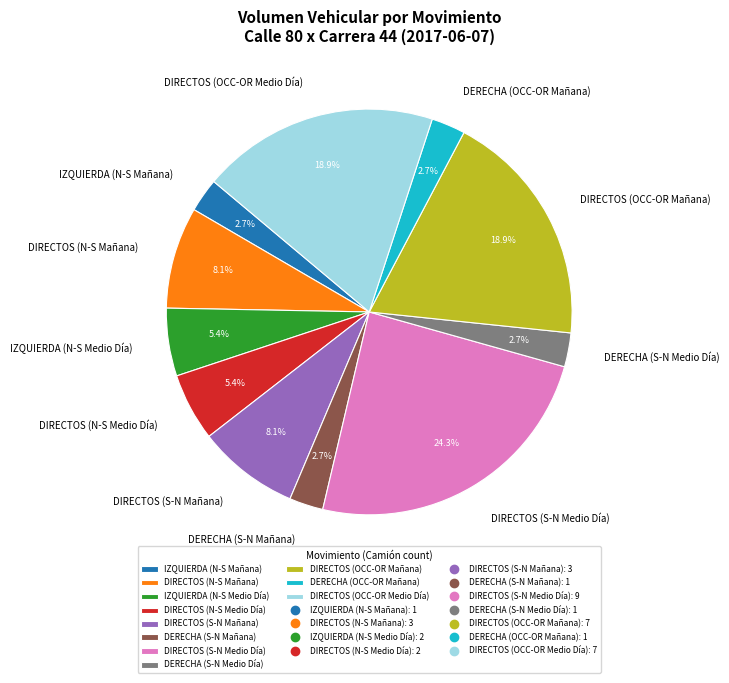

True or false: DIRECTOS (OCC-OR Mañana) accounts for 25% of the total.

False